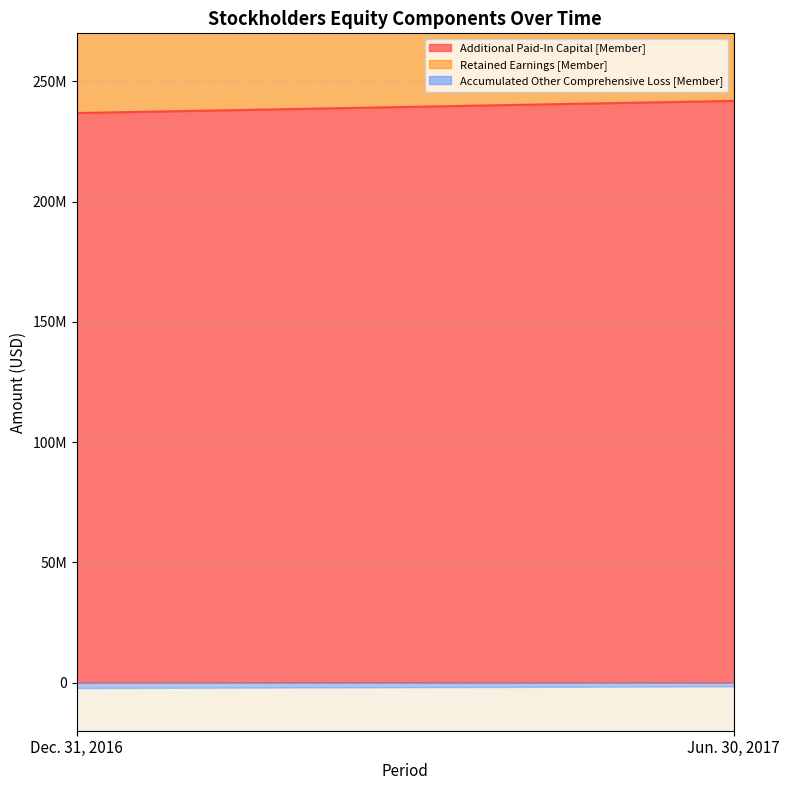

What is the maximum value for Additional Paid-In Capital [Member]?

241909842